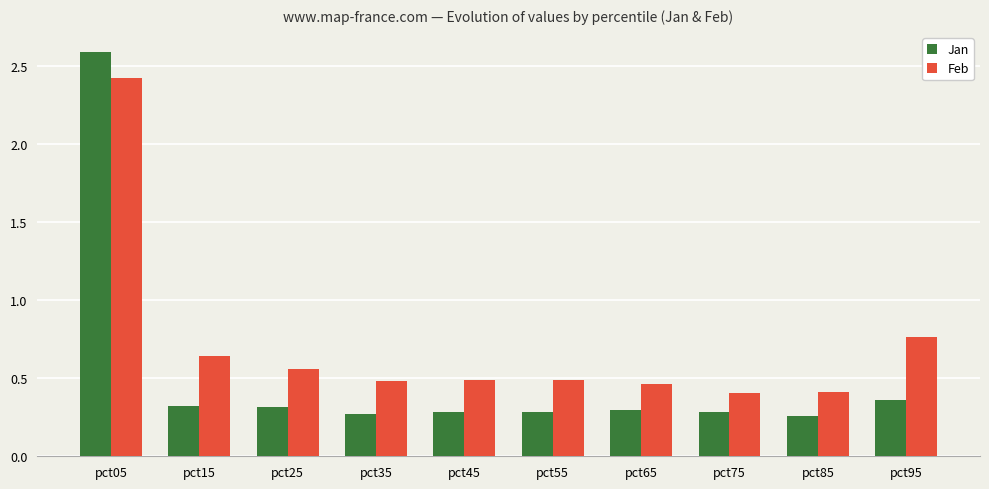

Is it true that Feb equals 0.7 at pct55?

False